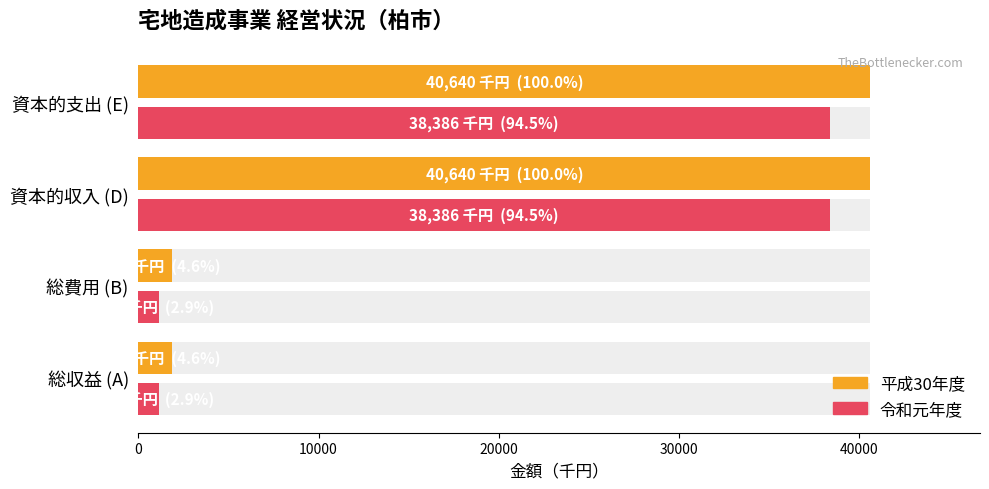

What is the value of the 令和元年度 bar at the 2nd from the left?

1167